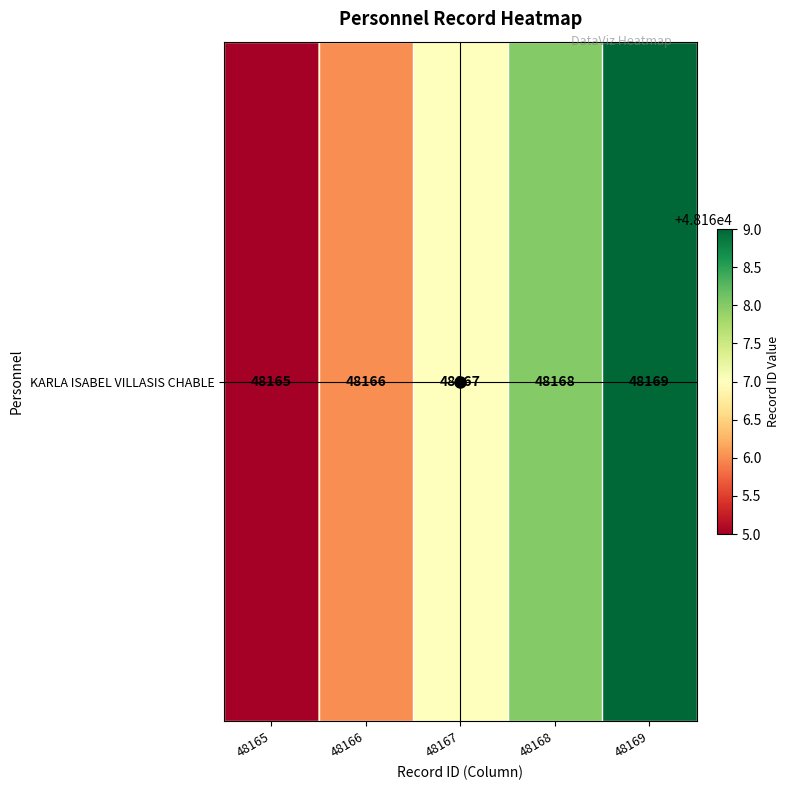

Reading right to left, list all the values displayed in this chart.

48169	48168	48167	48166	48165